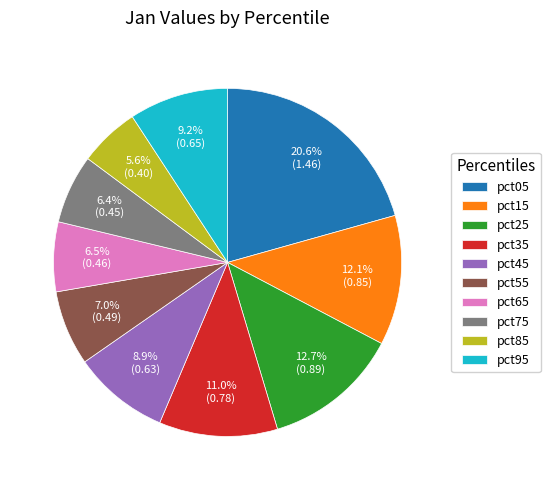

Which category has the biggest portion of the pie?

pct05